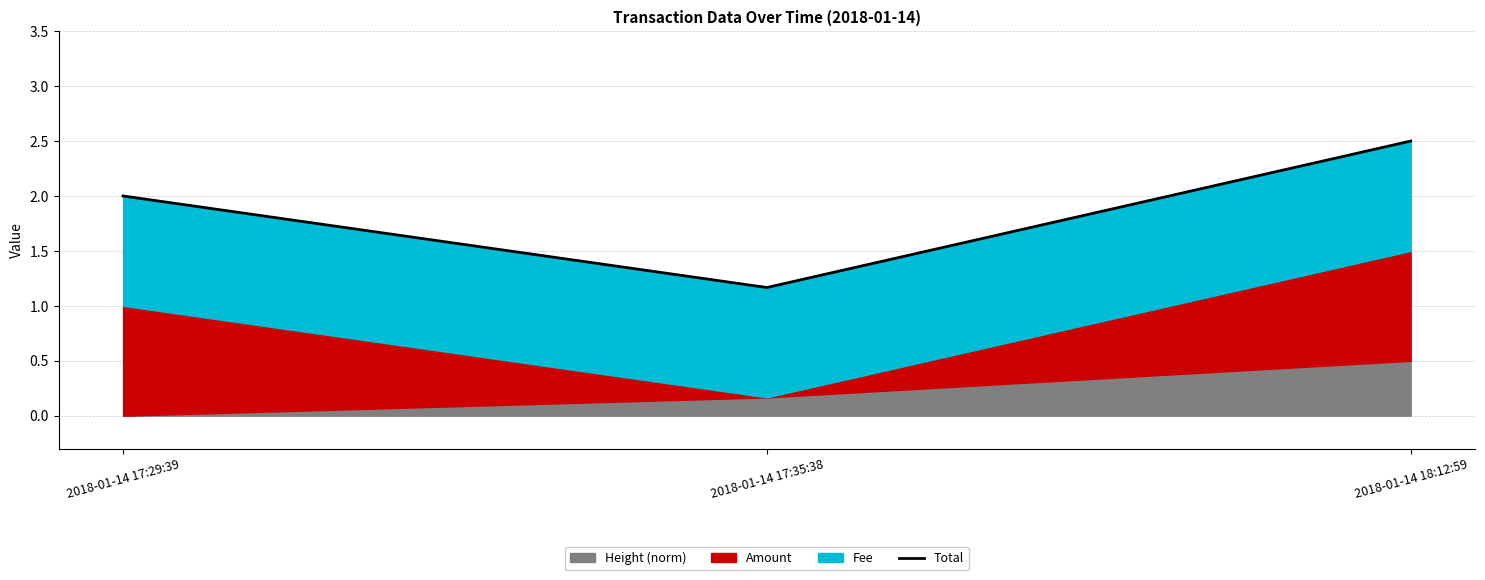

Is it true that the value at 2018-01-14 18:12:59 is 3.4?

False